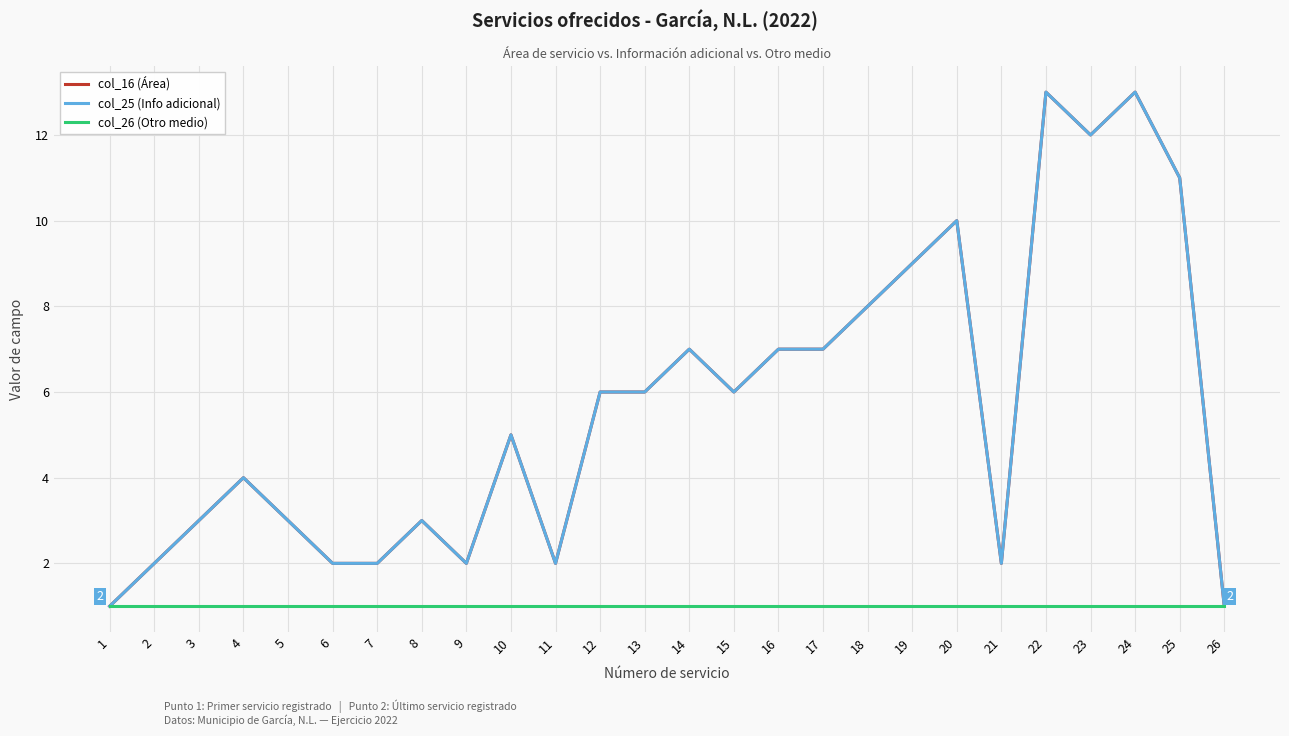

True or false: col_16 (Área) and col_26 (Otro medio) cross at least once.

False